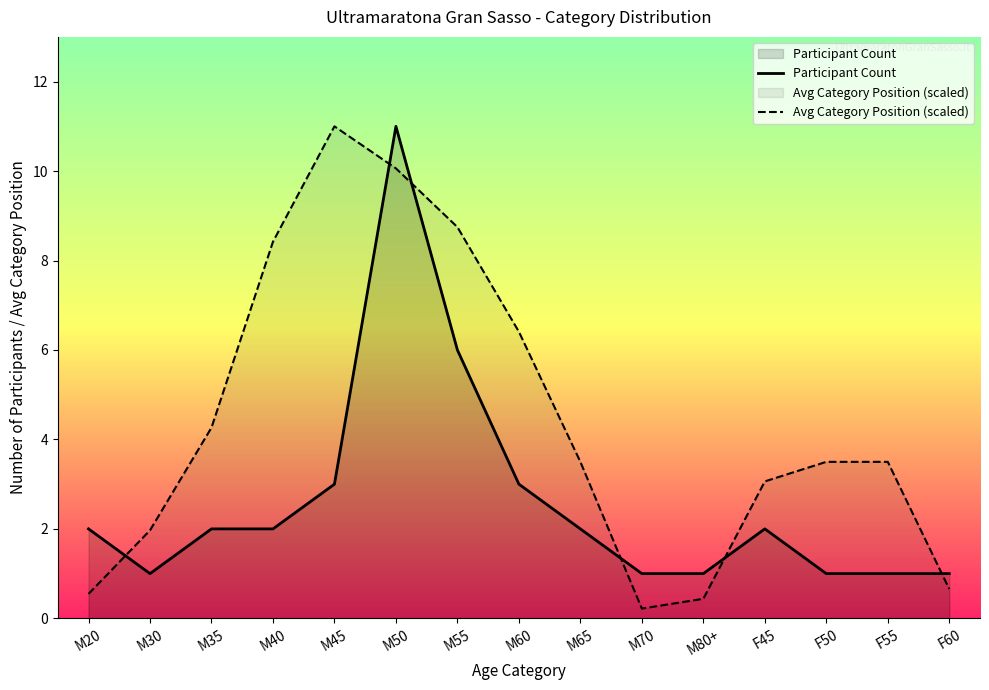

Is it true that Avg Category Position (scaled) equals 0.4 at M80+?

True